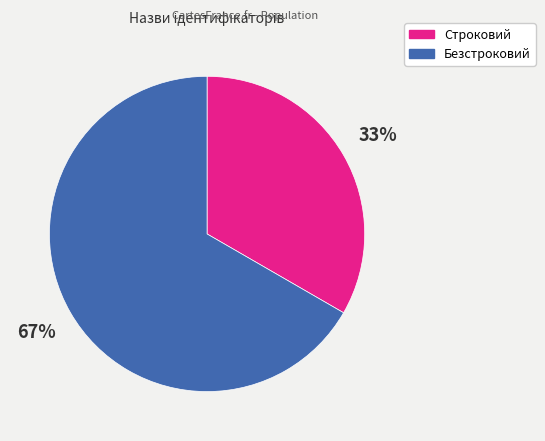

Combined, do Строковий and Безстроковий account for over 50%?

Yes